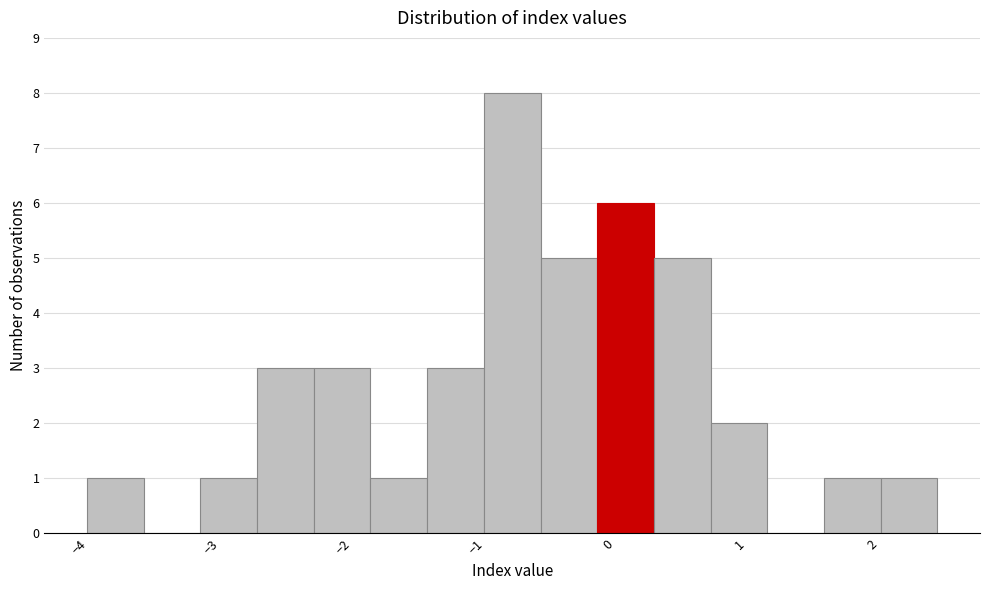

What is the height of the bar covering -3.9 to -3.5 on the x-axis? Neither the bar edges nor the heights are printed on the chart, so give them approximately, as read against the axes.

1